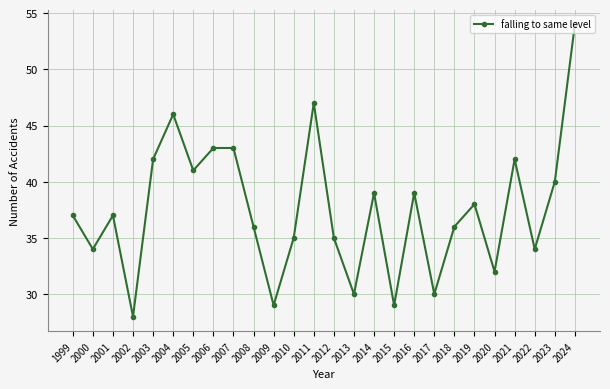

How many lines are shown in the chart?

1